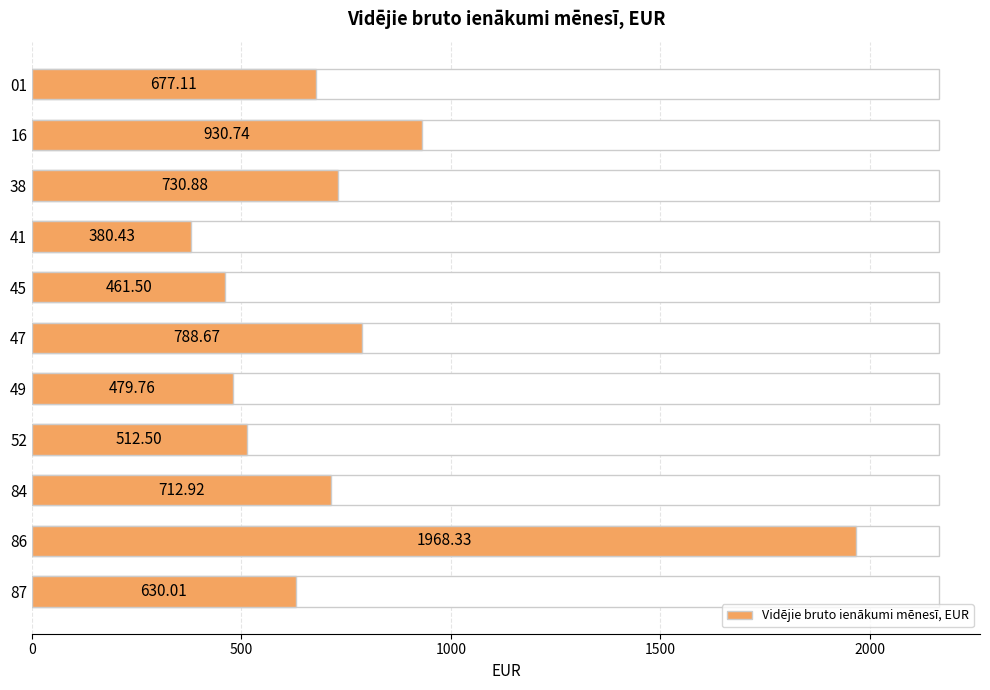

How many series are shown in this chart?

1